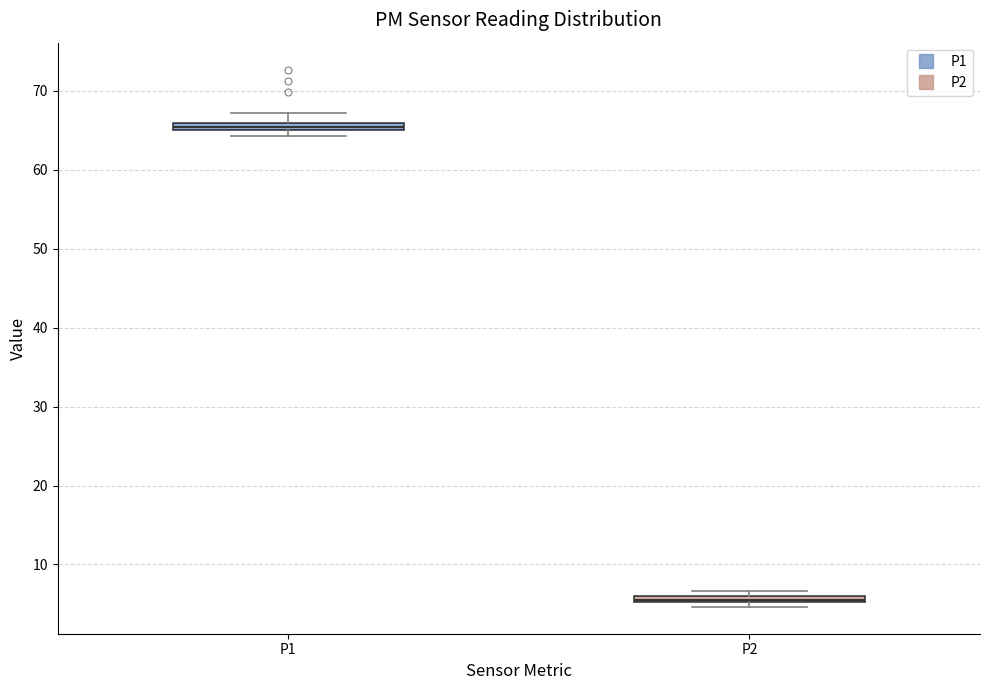

Where is the lower edge of the box for P1 on the y-axis? The values are not printed on the chart, so give them approximately, as read against the axis.

65